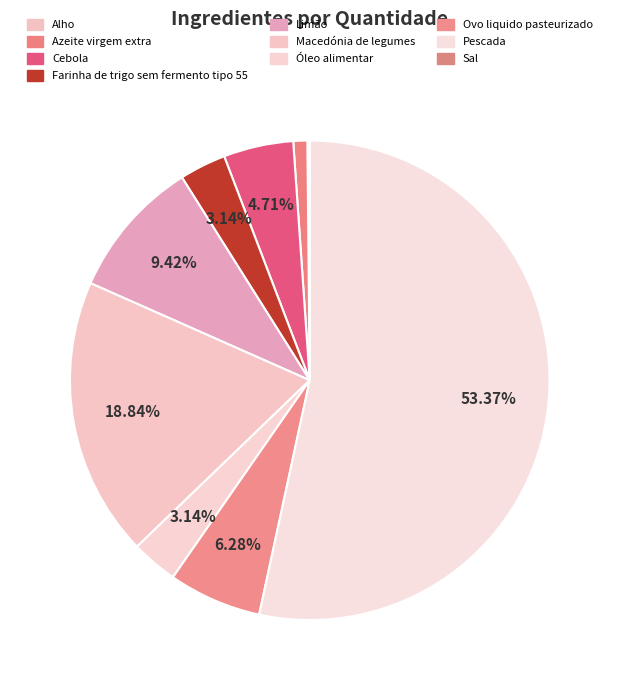

Combined, what portion of the pie is Farinha de trigo sem fermento tipo 55 and Ovo liquido pasteurizado?

9.4%